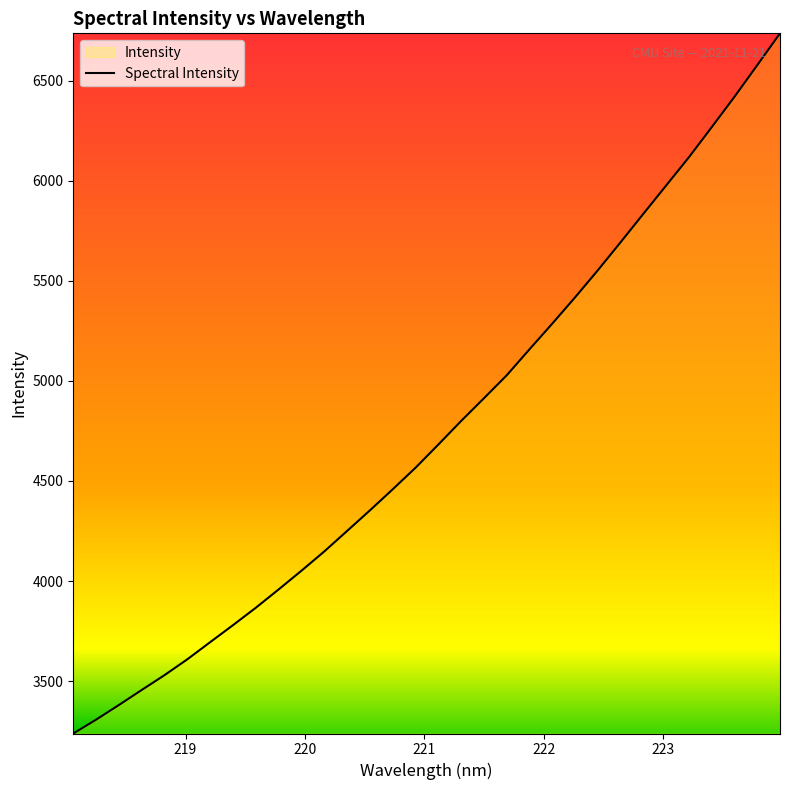

What is the minimum value shown in the chart?

3238.0